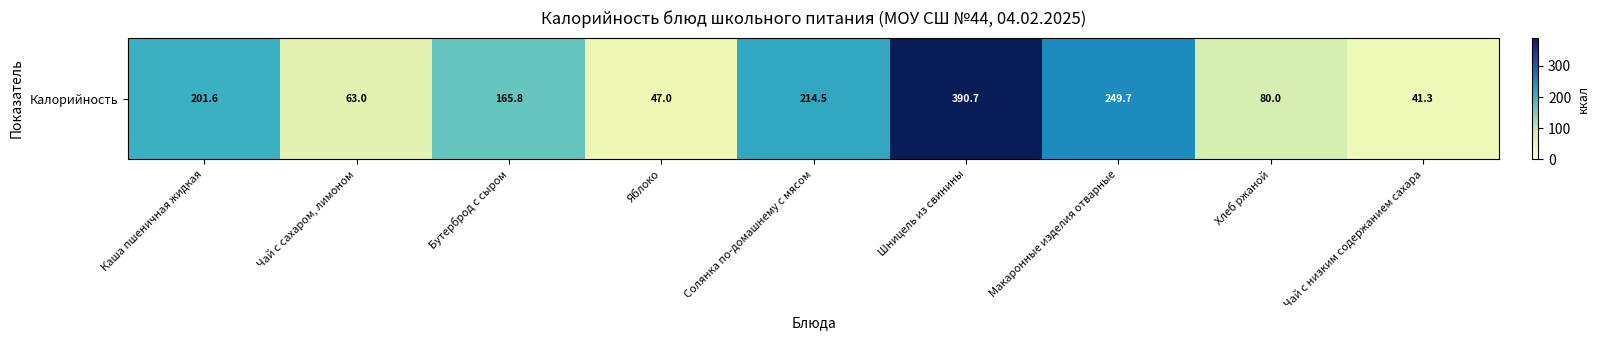

What is the difference between the second highest and minimum values?

208.4